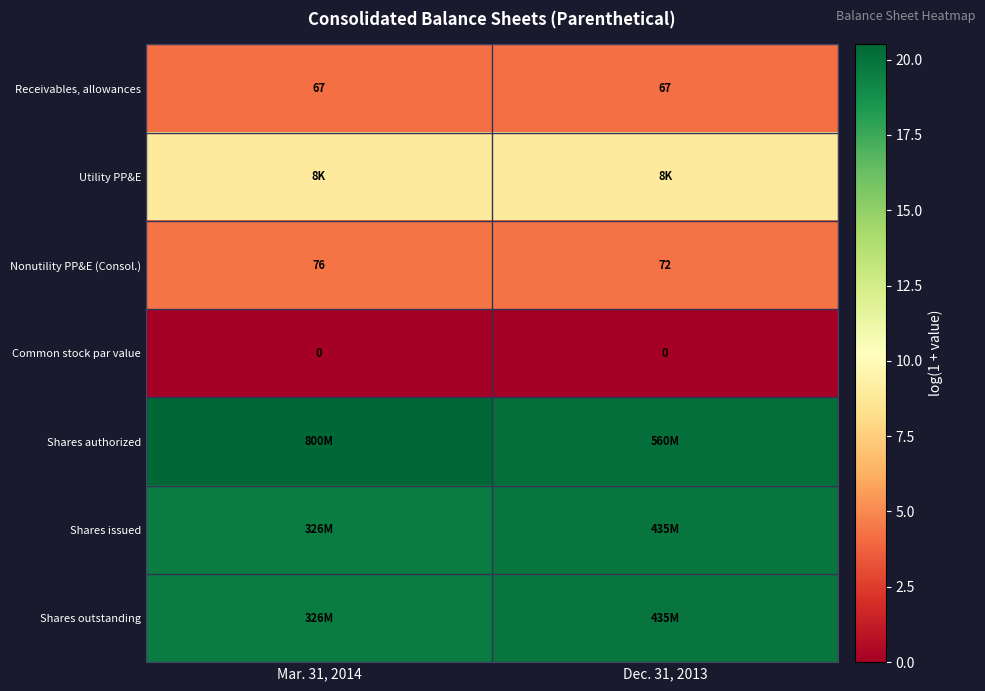

What is the sum of the Utility PP&E values at Dec. 31, 2013 and Mar. 31, 2014?

17.9